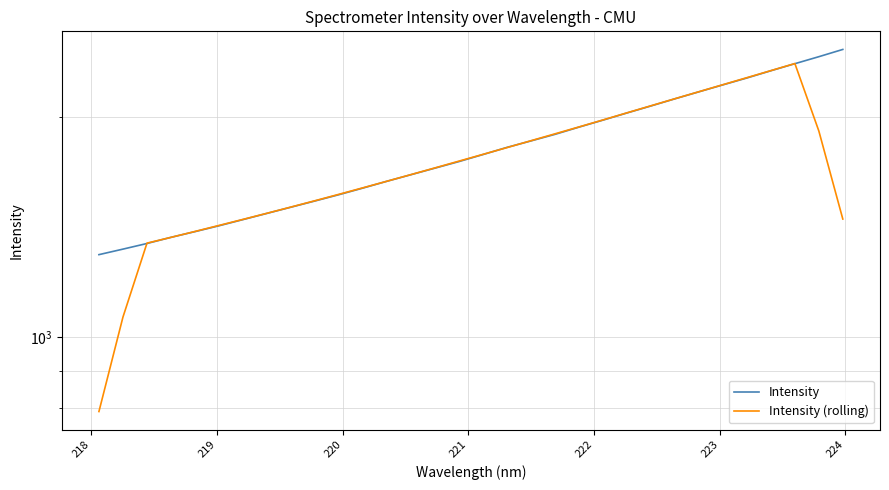

True or false: Intensity (rolling) has more than 2 points higher than both neighbors.

False